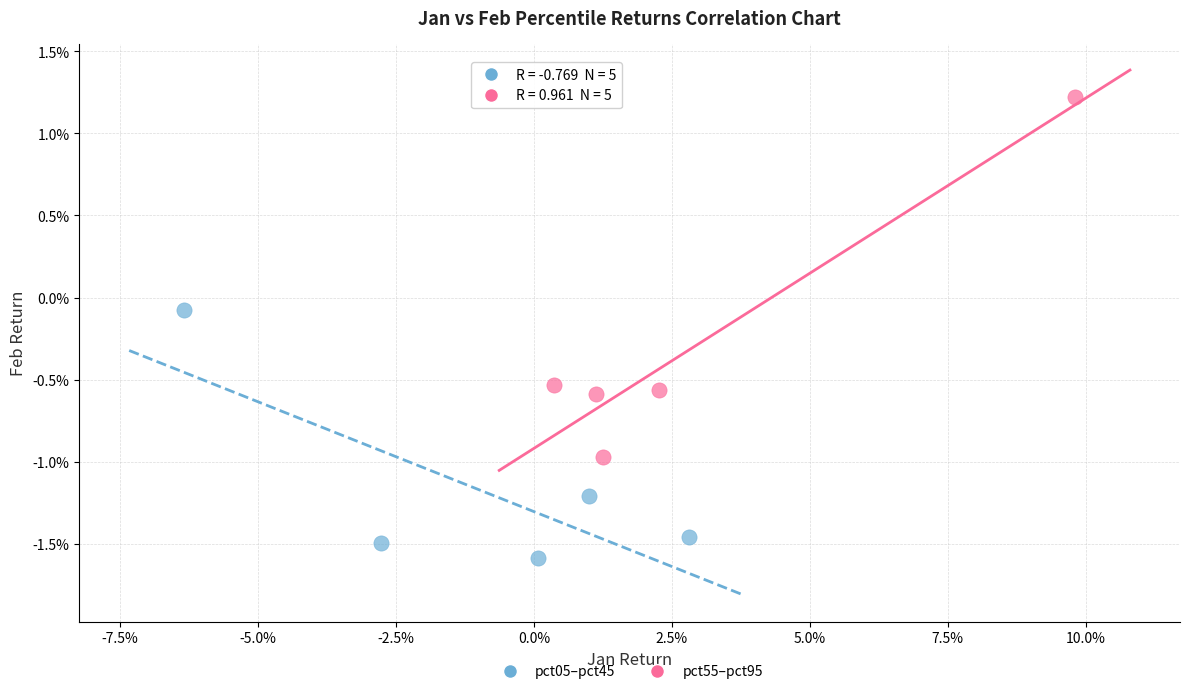

Which series reaches the maximum Y coordinate?

pct55–pct95